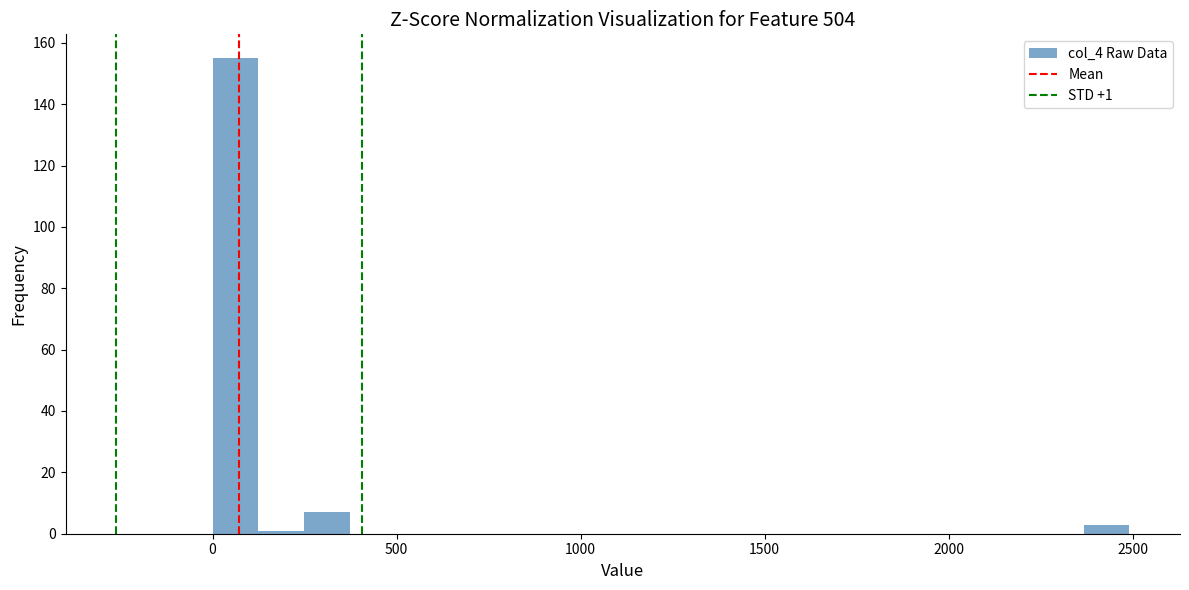

Read against the x-axis, roughly where is the centre of the tallest bar?

50